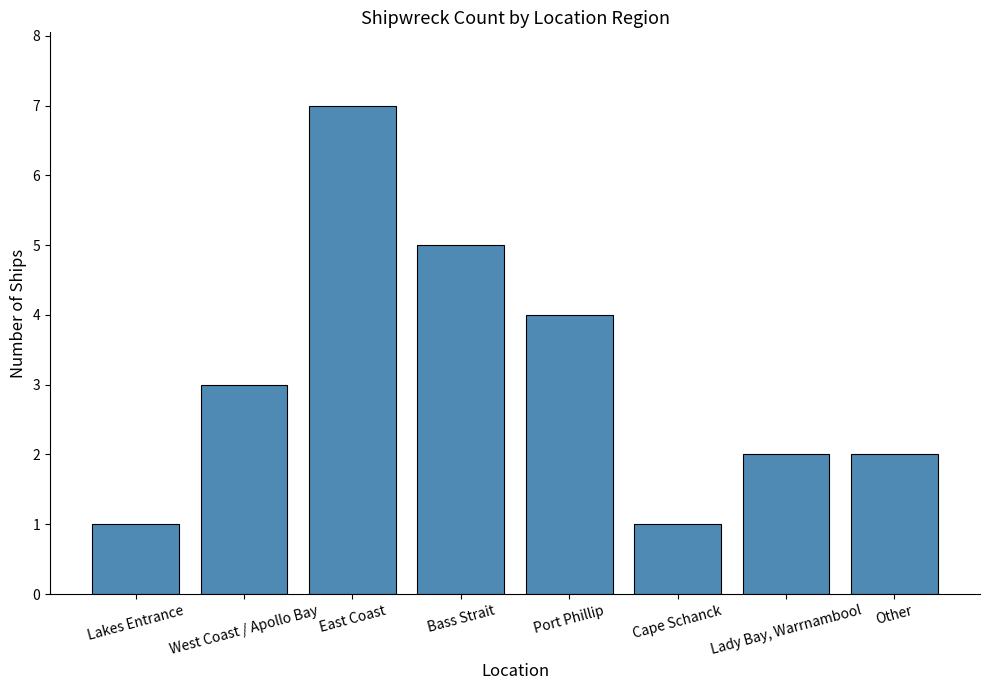

What is the label of the 4th bar from the left?

Bass Strait